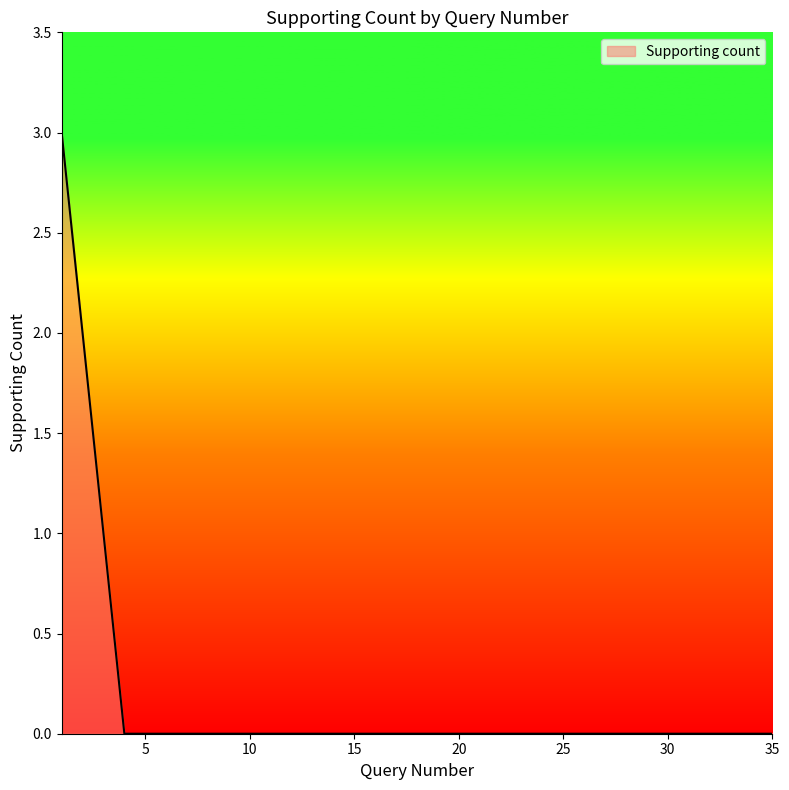

Reading left to right, list all the values displayed in this chart.

3	2	1	0	0	0	0	0	0	0	0	0	0	0	0	0	0	0	0	0	0	0	0	0	0	0	0	0	0	0	0	0	0	0	0